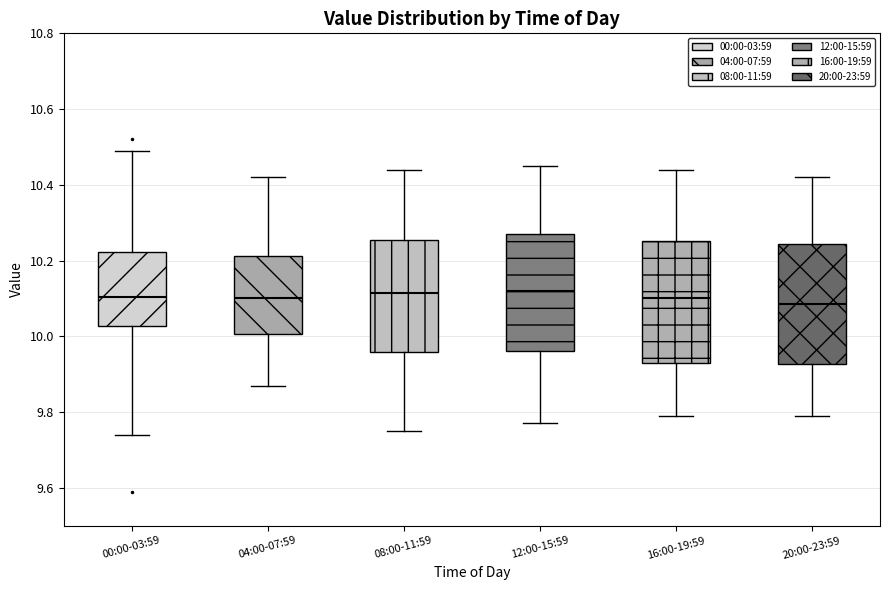

Reading left to right, transcribe this box plot: for each box, give where its median line is, the range the box spans, and where its two whiskers end, as read against the y-axis. The values are not printed on the chart, so give them approximately, as read against the axis.

00:00-03:59: median 10.10, box 10.02 to 10.22, whiskers 9.74 to 10.50
04:00-07:59: median 10.10, box 10.00 to 10.22, whiskers 9.88 to 10.42
08:00-11:59: median 10.12, box 9.96 to 10.26, whiskers 9.76 to 10.44
12:00-15:59: median 10.12, box 9.96 to 10.28, whiskers 9.78 to 10.46
16:00-19:59: median 10.10, box 9.94 to 10.26, whiskers 9.80 to 10.44
20:00-23:59: median 10.08, box 9.92 to 10.24, whiskers 9.80 to 10.42